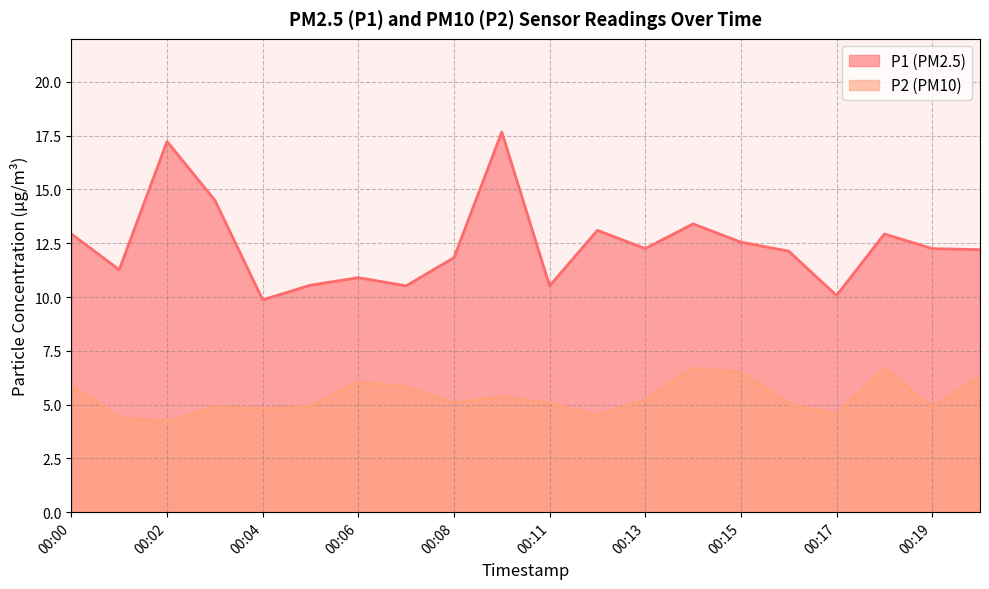

Is it true that P1 equals 5.8 at 00:19?

False